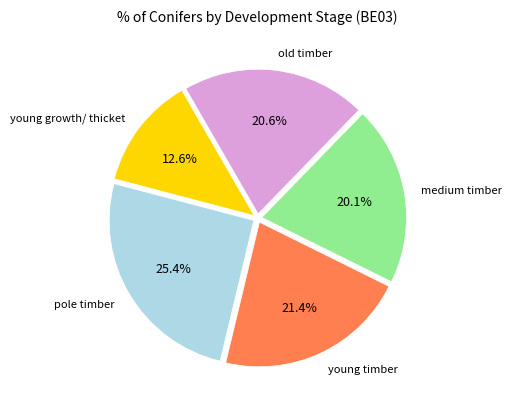

The medium timber slice represents 12% of the pie. True or false?

False